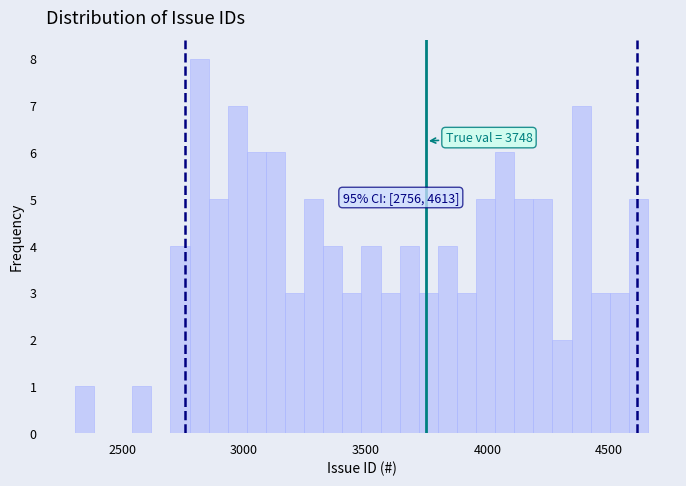

Around what value on the x-axis is the tallest bar? Give the approximate position of its centre, as read against the axis.

2800